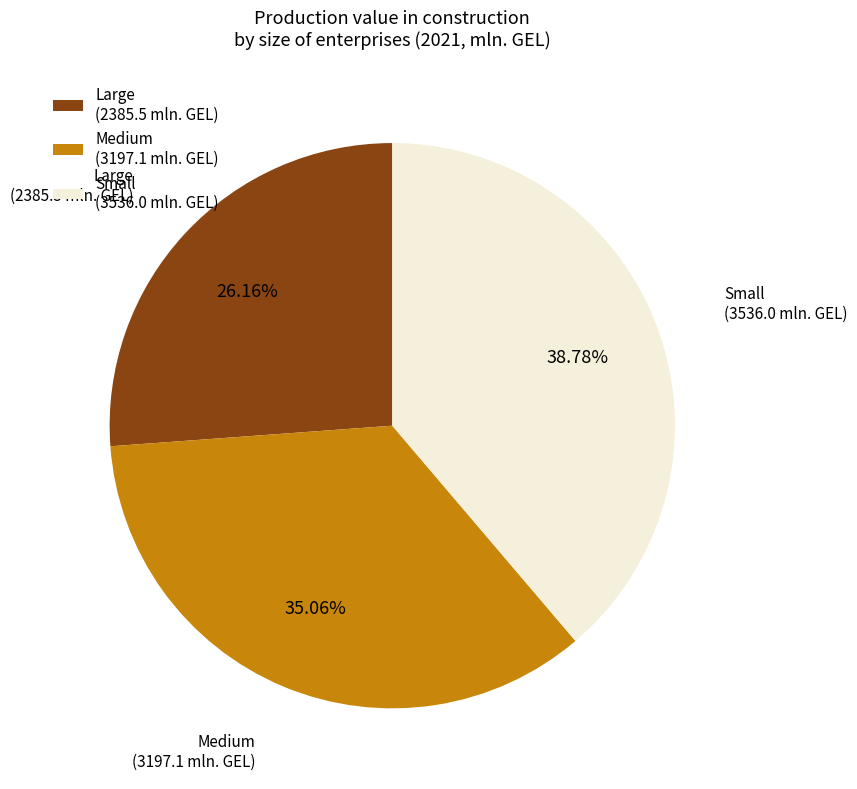

To the nearest percent, what is the combined percentage of Small and Medium?

74%